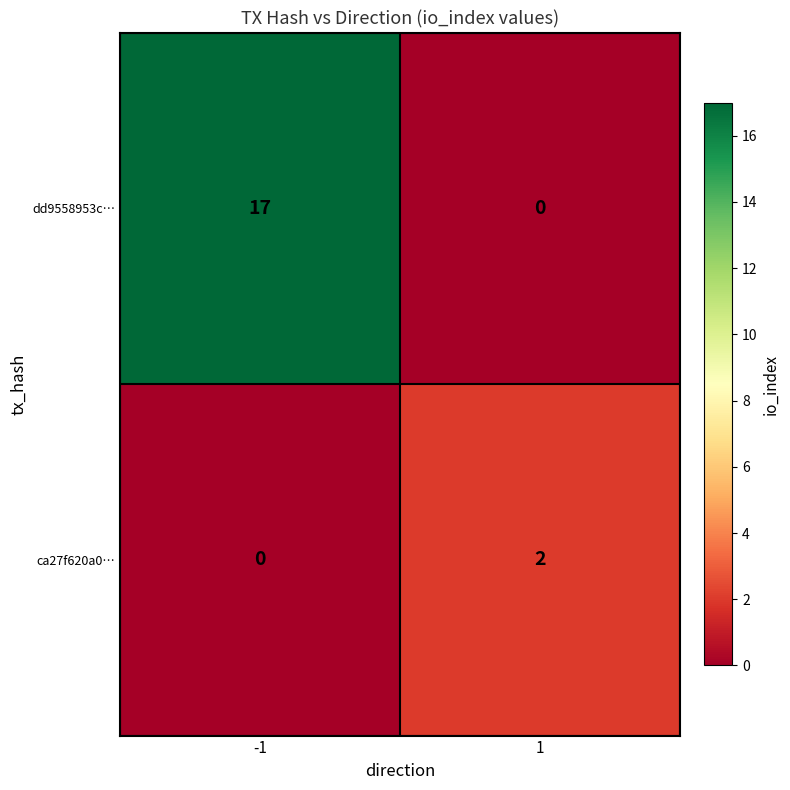

Reading left to right, extract all data points from this chart.

dd9558953c…: -1=17	1=0
ca27f620a0…: -1=0	1=2